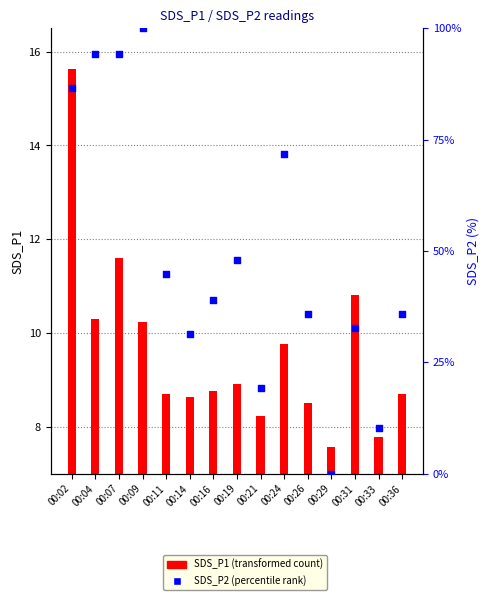

What is the total value across all series at 00:26?

44.4